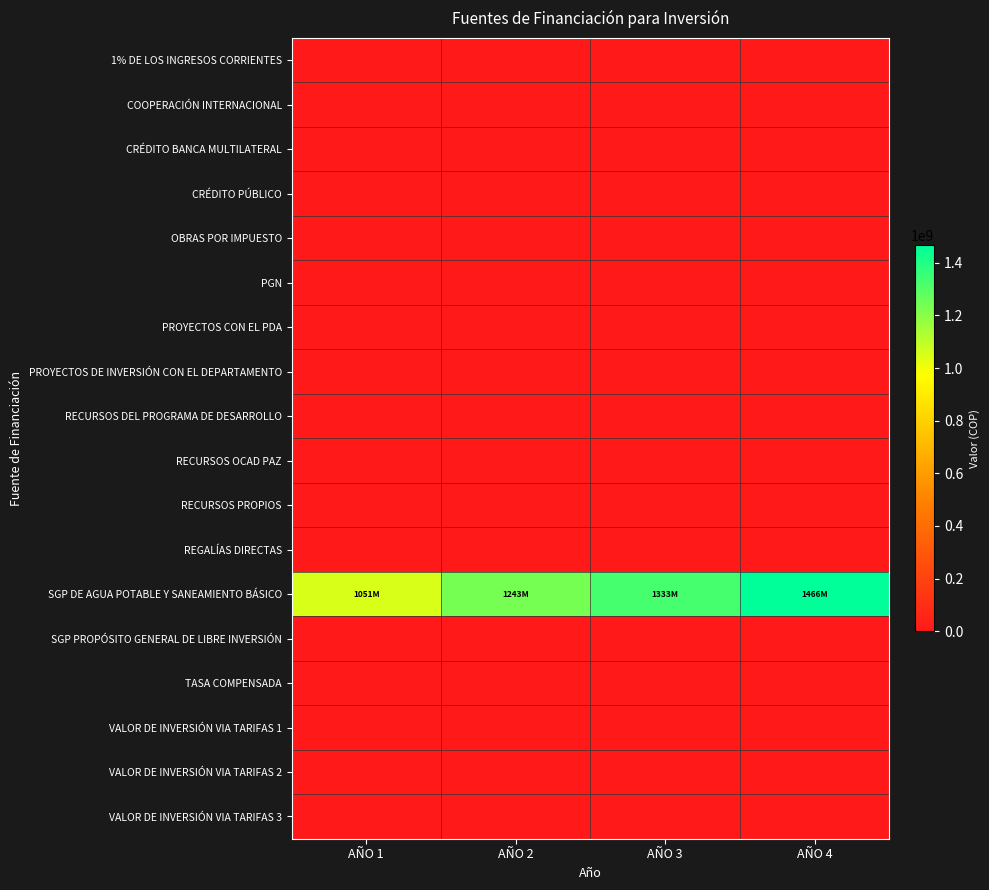

How many series are shown in this chart?

18